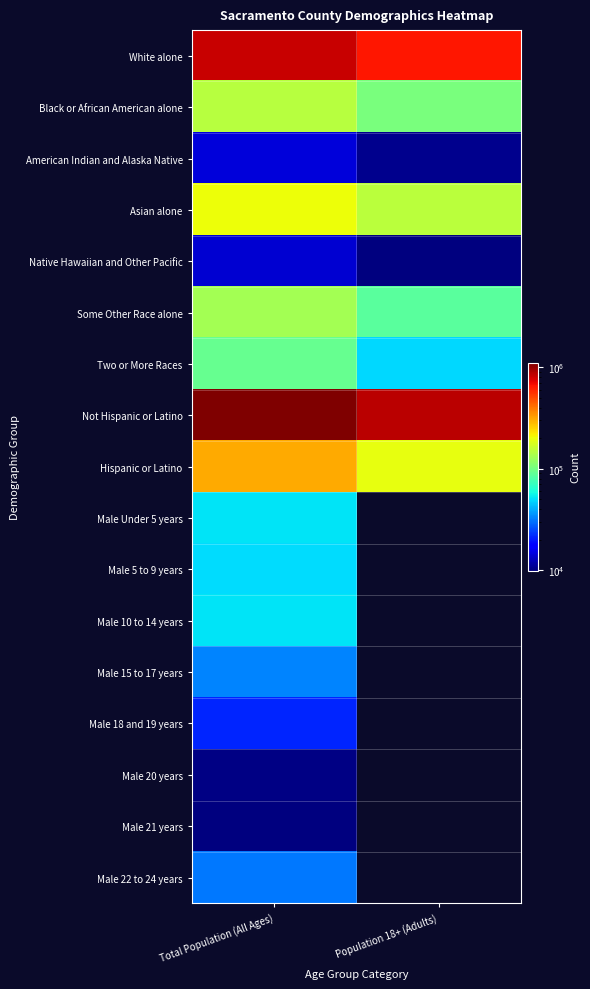

At which category does the chart reach its peak across all series?

Total Population (All Ages)